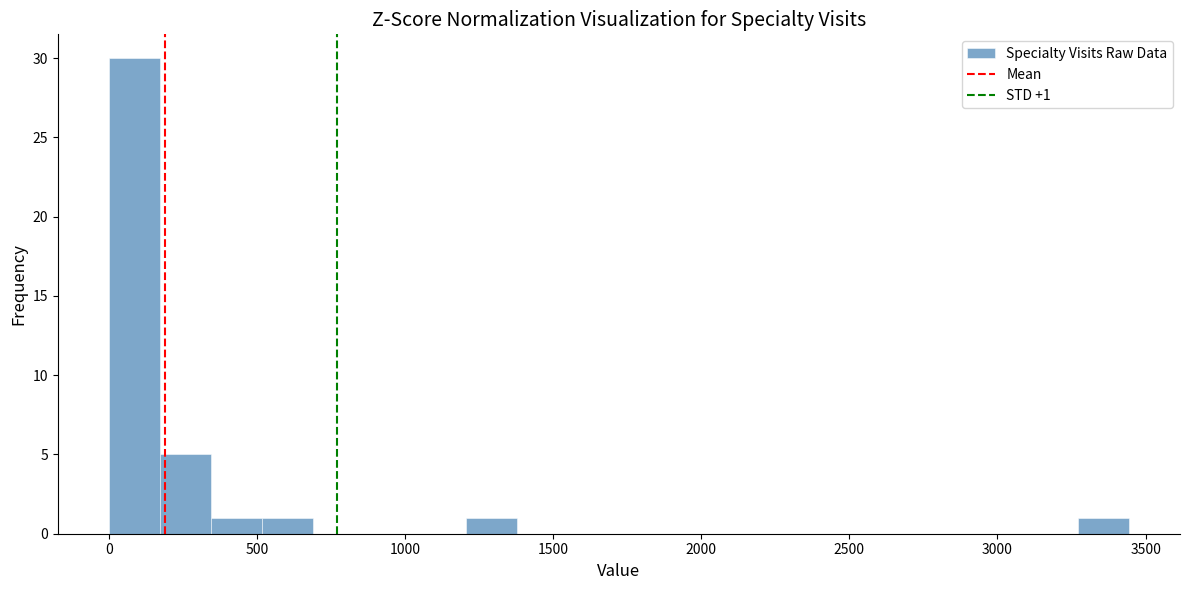

Read against the x-axis, roughly where is the centre of the tallest bar?

100